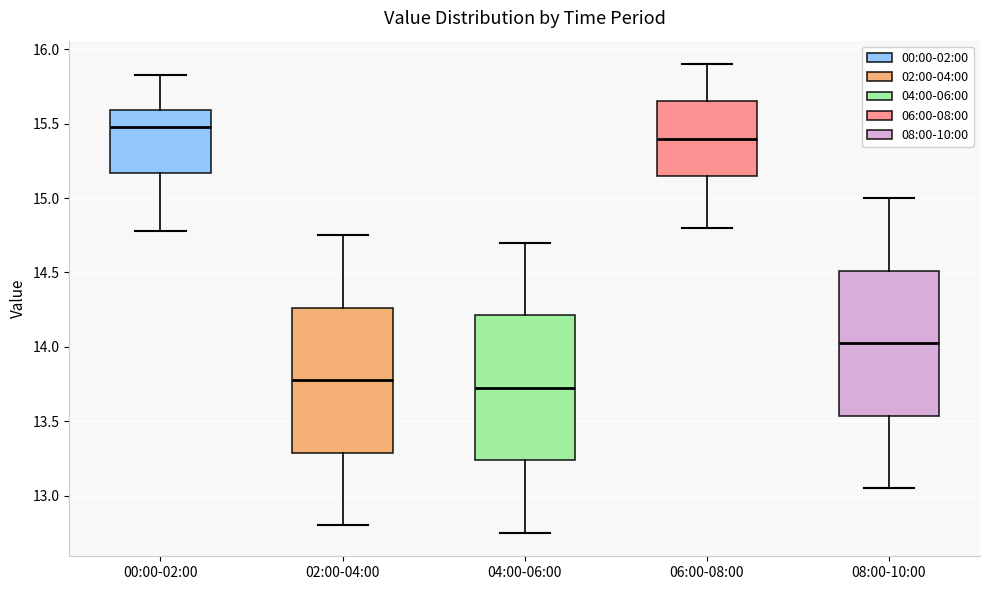

Reading left to right, transcribe this box plot: for each box, give where its median line is, the range the box spans, and where its two whiskers end, as read against the y-axis. The values are not printed on the chart, so give them approximately, as read against the axis.

00:00-02:00: median 15.50, box 15.15 to 15.60, whiskers 14.80 to 15.85
02:00-04:00: median 13.80, box 13.30 to 14.25, whiskers 12.80 to 14.75
04:00-06:00: median 13.75, box 13.25 to 14.20, whiskers 12.75 to 14.70
06:00-08:00: median 15.40, box 15.15 to 15.65, whiskers 14.80 to 15.90
08:00-10:00: median 14.05, box 13.55 to 14.50, whiskers 13.05 to 15.00